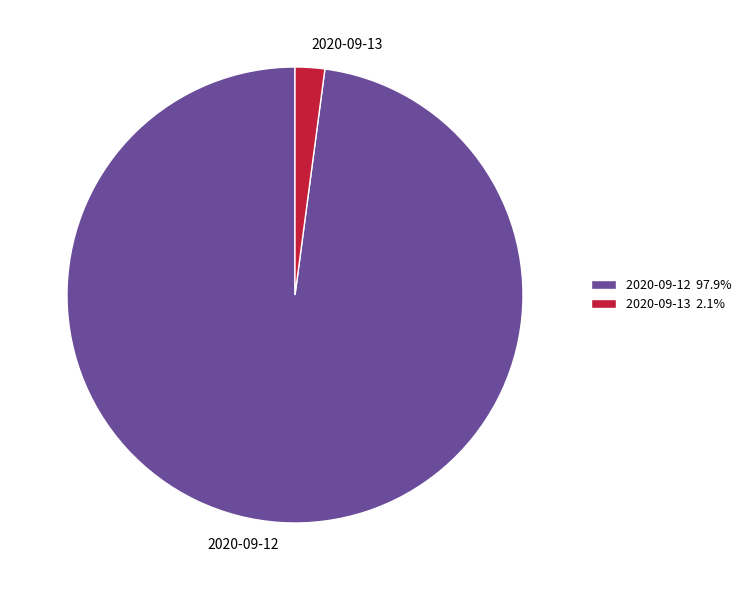

What is the ratio of the value at 2020-09-12 97.9% to the value at 2020-09-13 2.1%?

46.7